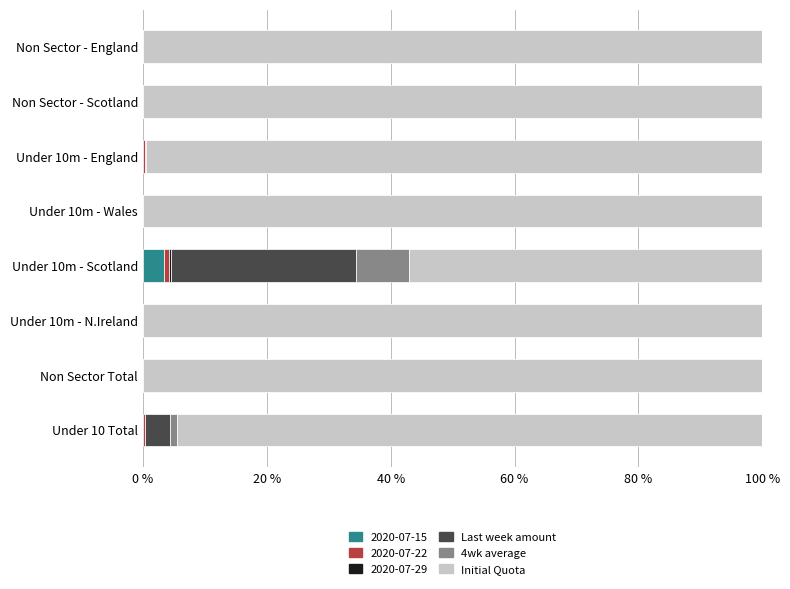

What is the highest value of the 2020-07-15 series?

3.4